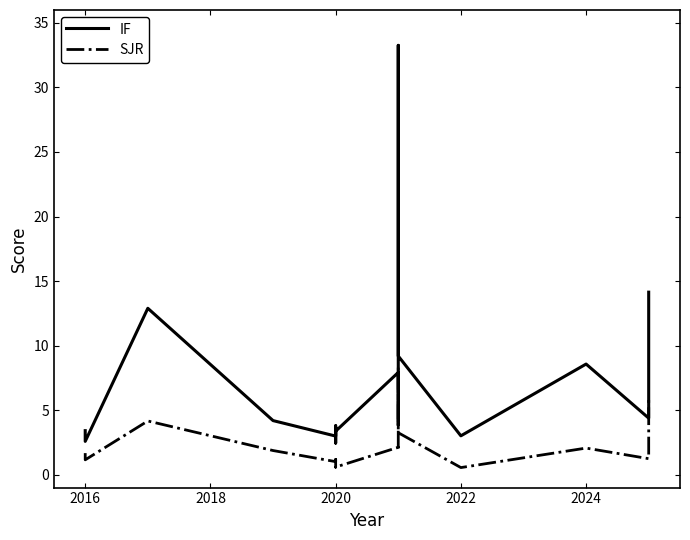

What is the difference between the highest and lowest values at 2024?

6.5